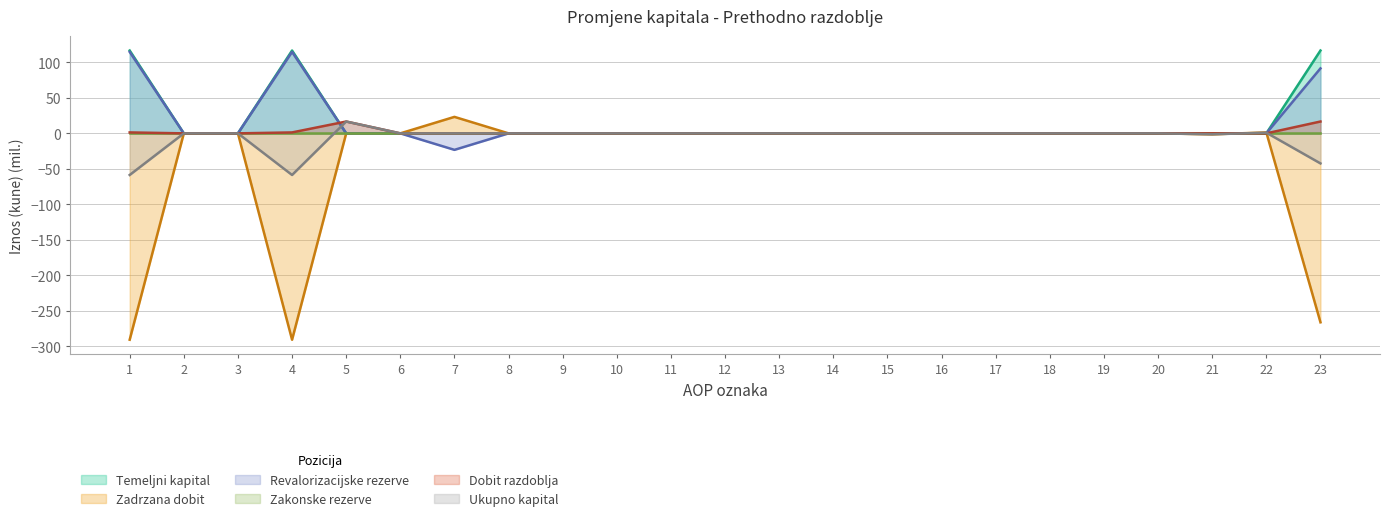

Where is Temeljni kapital nearest to the value 58?

2